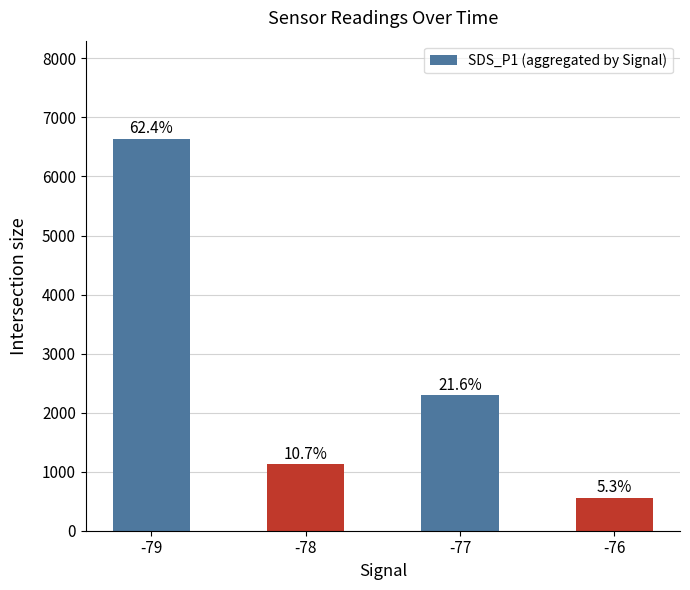

The chart shows a value of 1531.3 at -78. True or false?

False